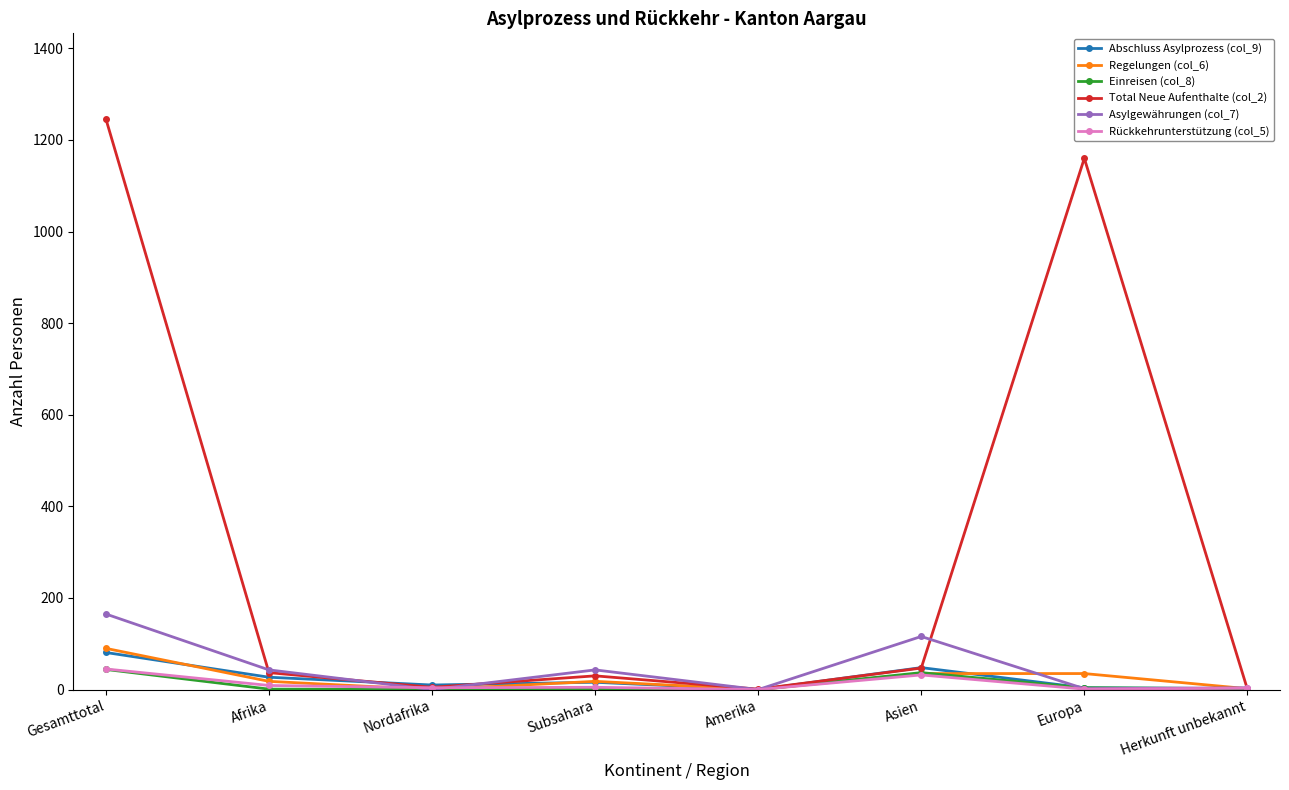

What is the highest value of the Einreisen (col_8) series?

44